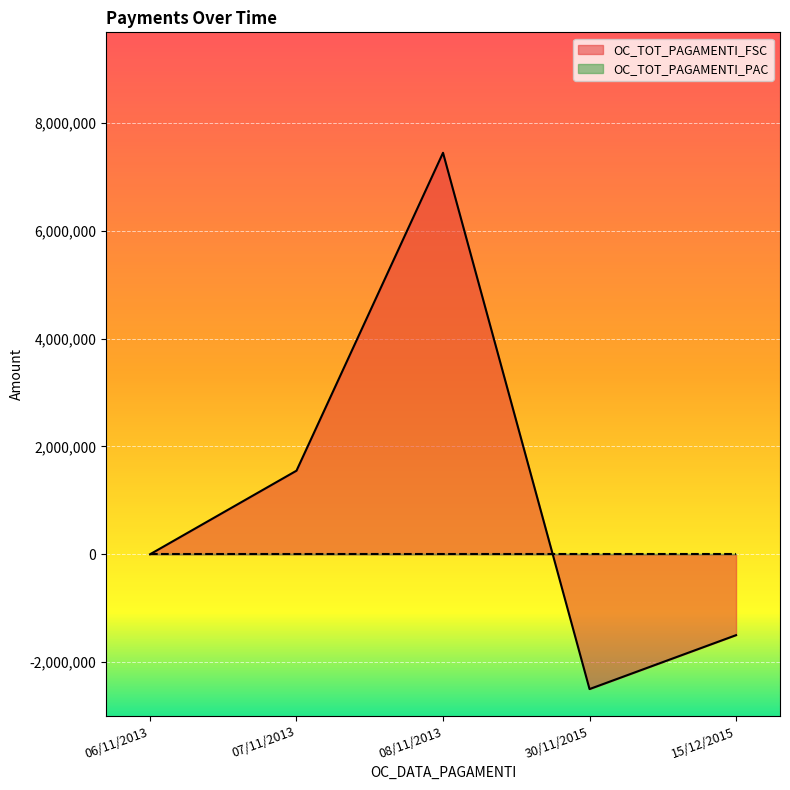

What is the difference between the values at 30/11/2015 and 06/11/2013?

2500000.0